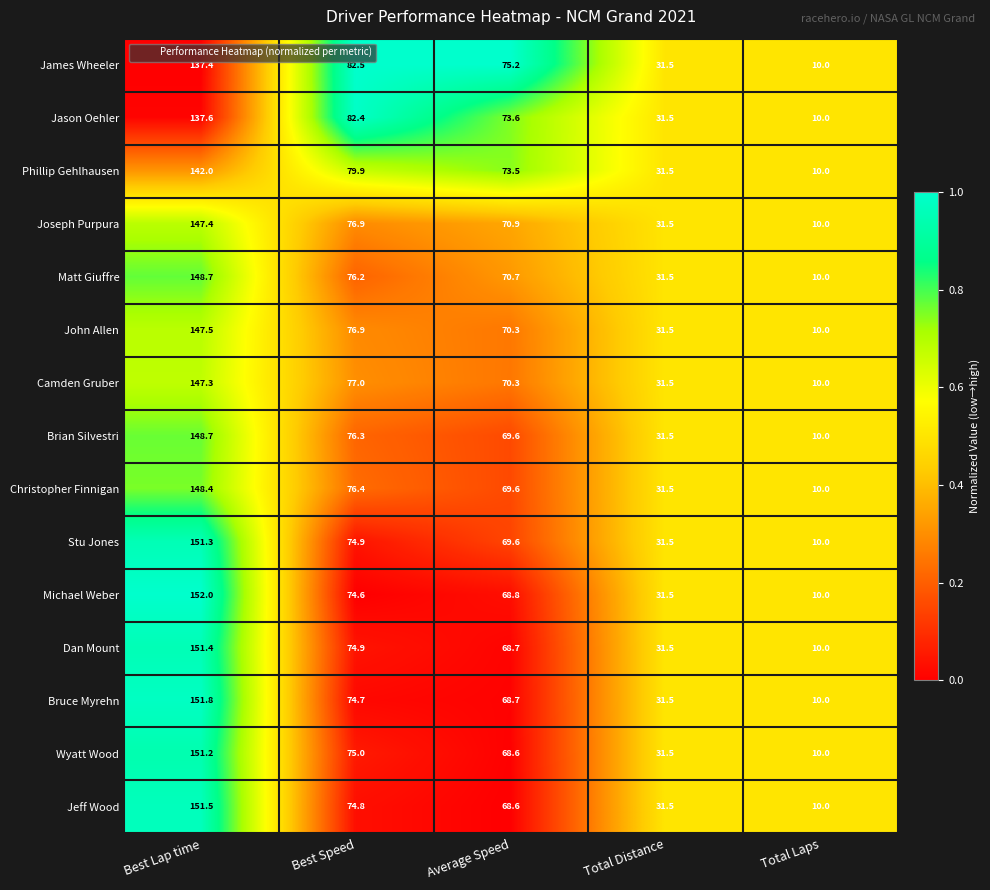

The Christopher Finnigan series shows 27.2 at Average Speed. True or false?

False